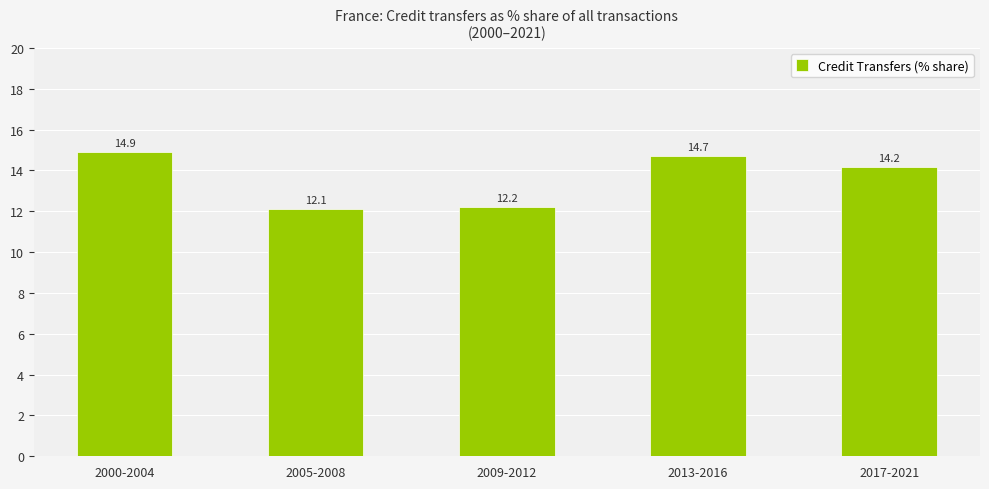

Rank the categories by value from lowest to highest.

2005-2008, 2009-2012, 2017-2021, 2013-2016, 2000-2004